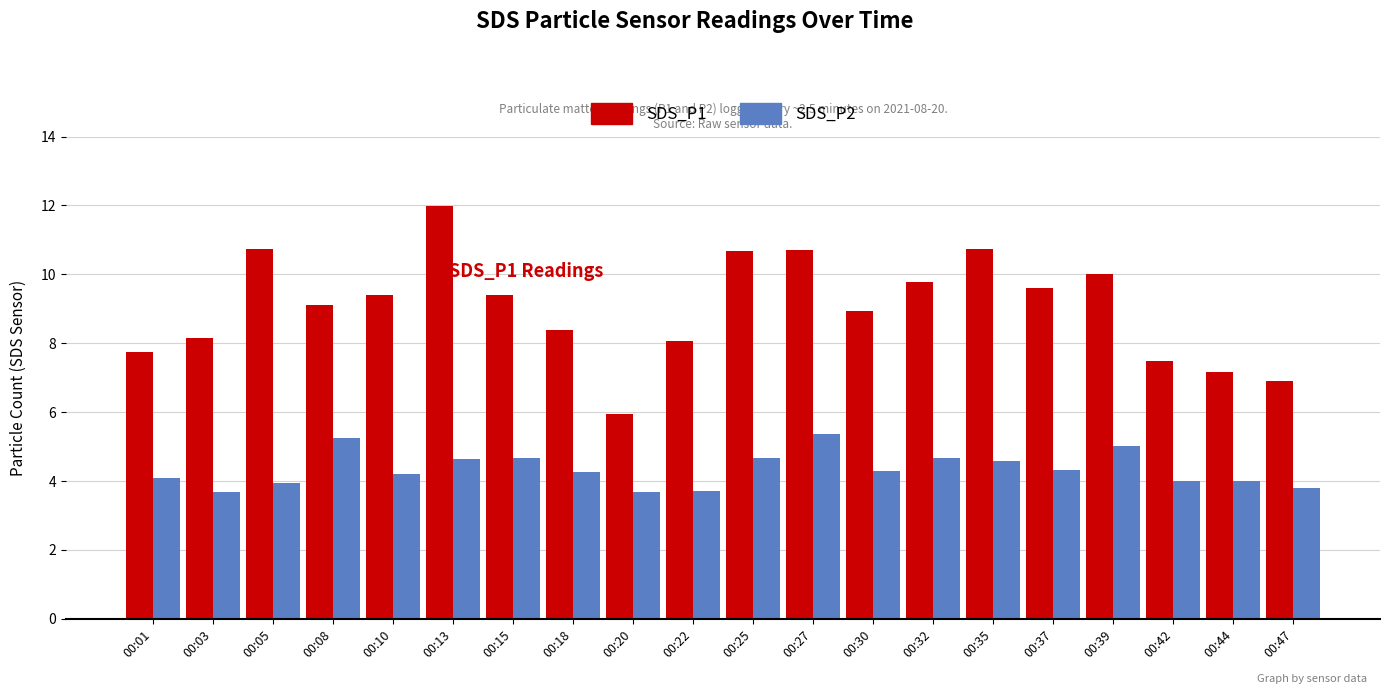

Rank the series by their average value, from highest to lowest.

SDS_P1, SDS_P2